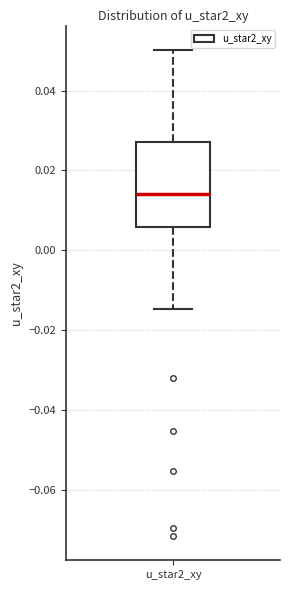

Transcribe this box plot: give where the median line is, the range the box spans, and where the two whiskers end, as read against the y-axis. The values are not printed on the chart, so give them approximately, as read against the axis.

median 0.014, box 0.006 to 0.028, whiskers -0.014 to 0.050